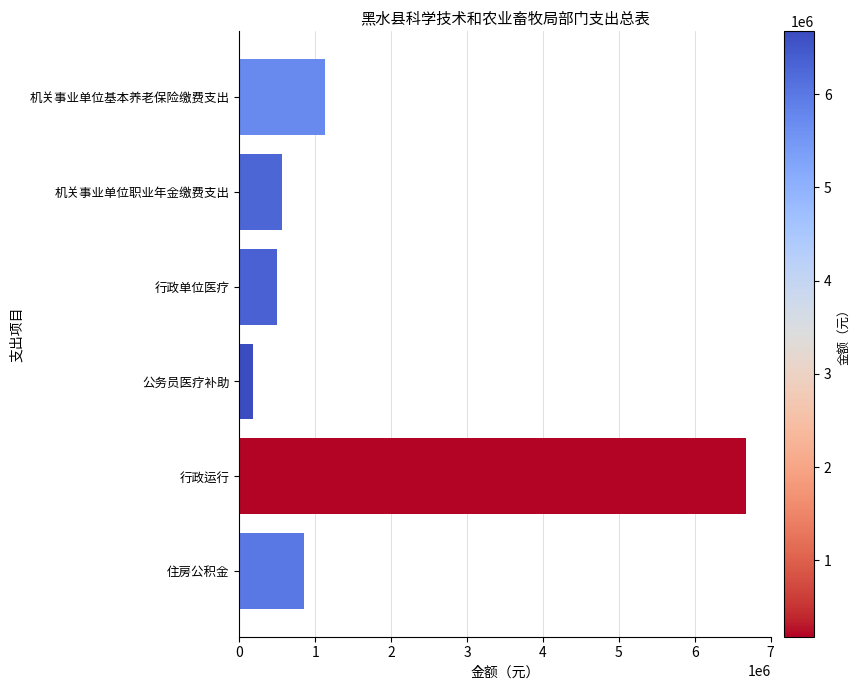

What is the change in value from 机关事业单位基本养老保险缴费支出 to 公务员医疗补助?

-950529.0